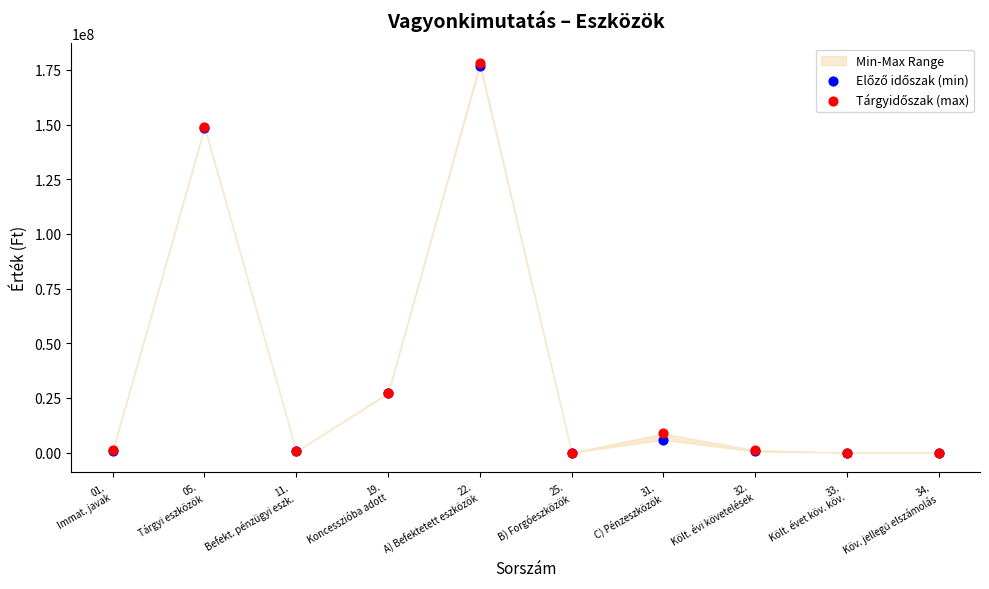

Which series reaches the maximum Y coordinate?

Tárgyidőszak (max)